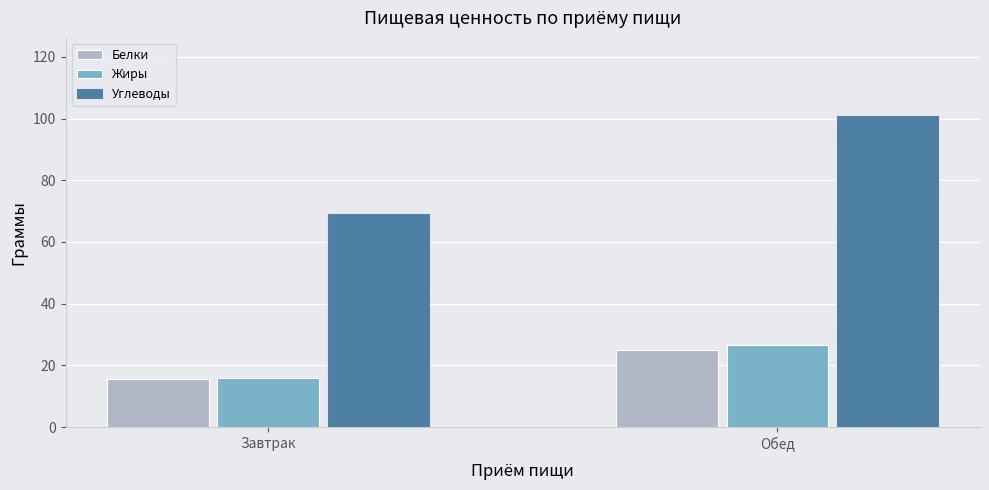

What is the approximate value of Жиры at Завтрак?

16.0